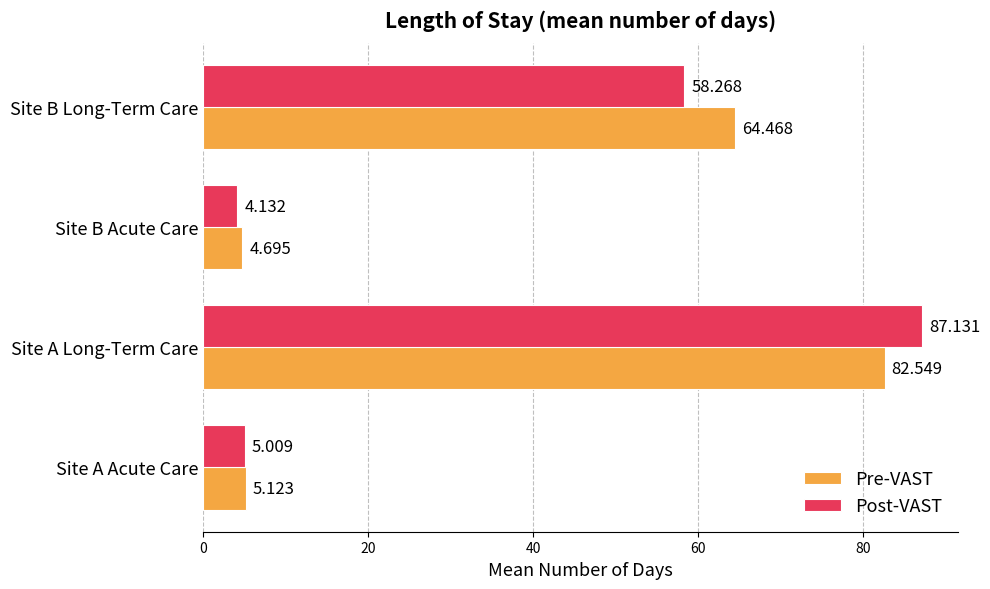

At which category does the chart reach its minimum across all series?

Site B Acute Care